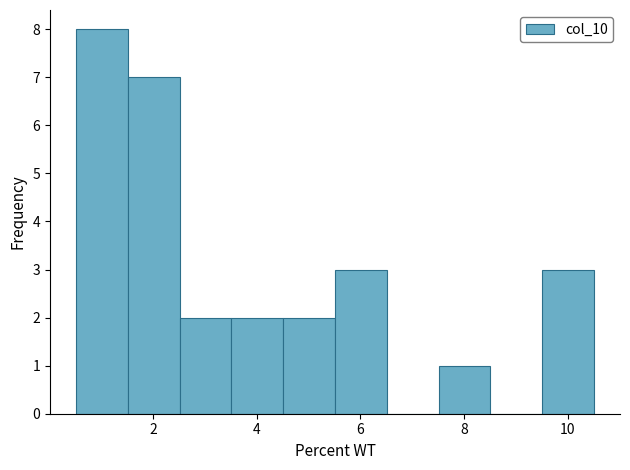

How tall is the bar that spans 7.6 to 8.6 on the x-axis? Neither the bar edges nor the heights are printed on the chart, so give them approximately, as read against the axes.

1